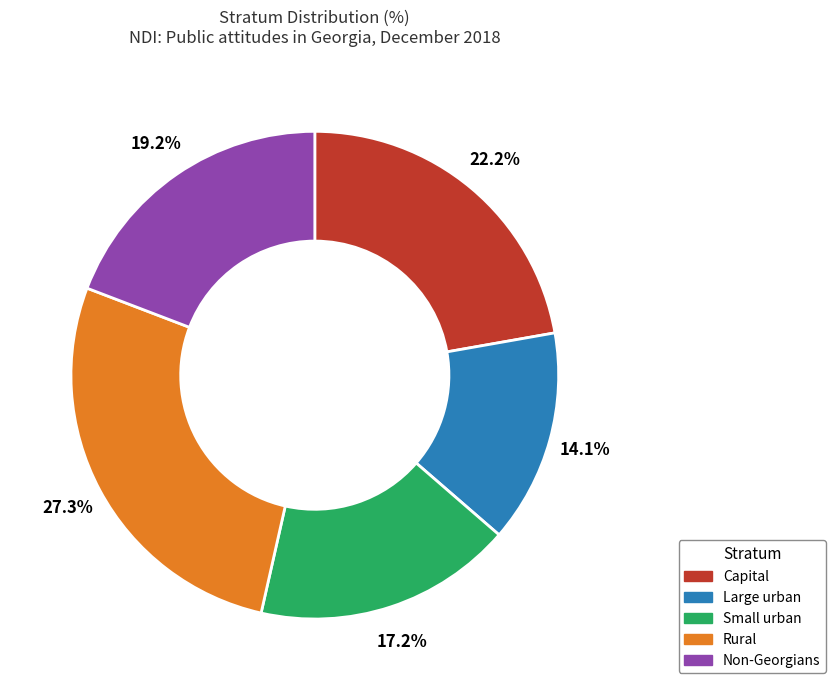

Is it true that Small urban is 5% of the pie?

False